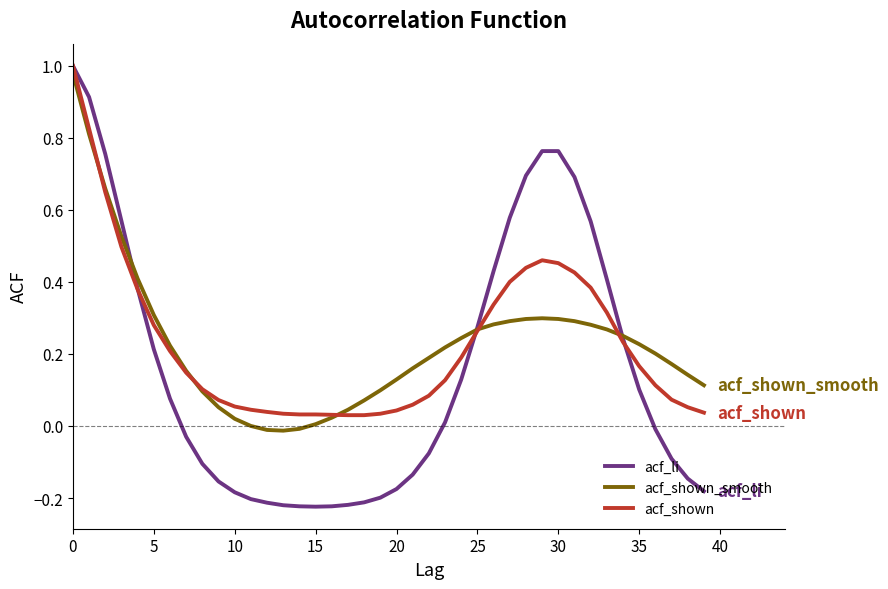

Which series has the widest spread of values?

acf_li